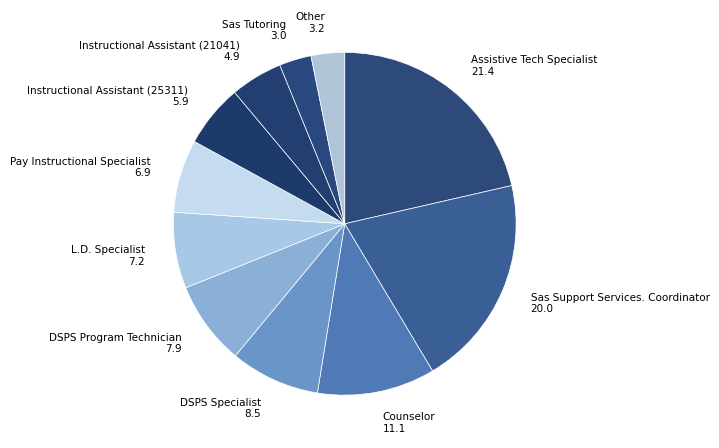

True or false: Pay Instructional Specialist accounts for 7% of the total.

True